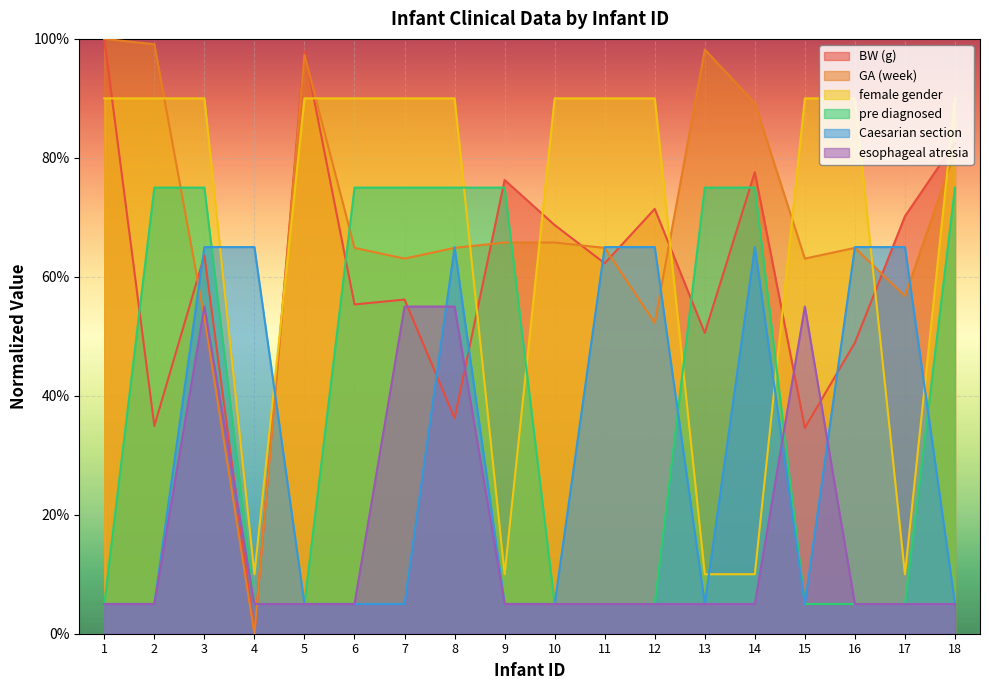

Between 6 and 10, which series saw the biggest shift?

pre diagnosed